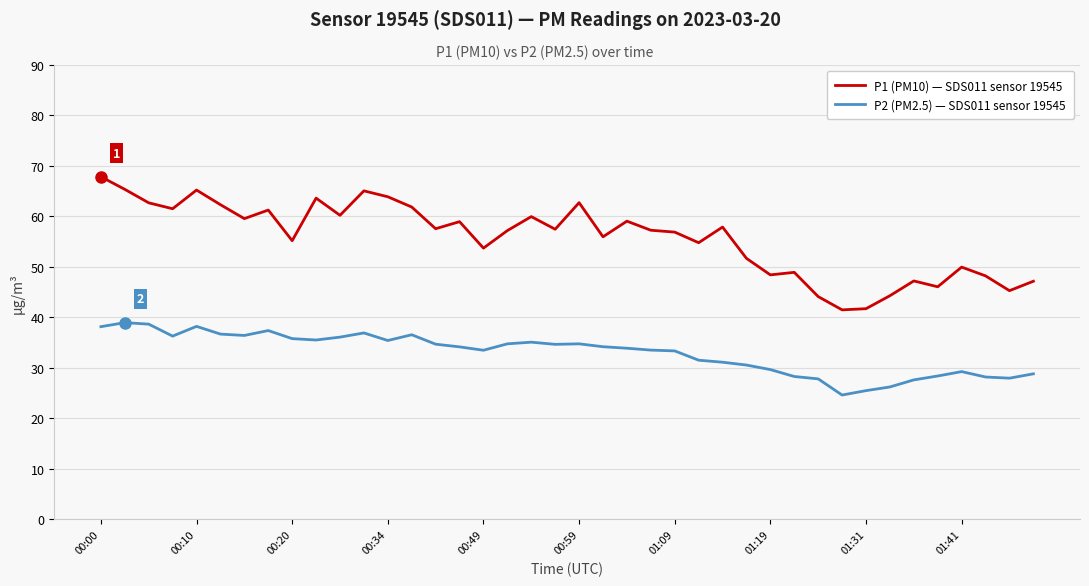

True or false: P2 (PM2.5) — SDS011 sensor 19545 and P1 (PM10) — SDS011 sensor 19545 cross at least once.

False